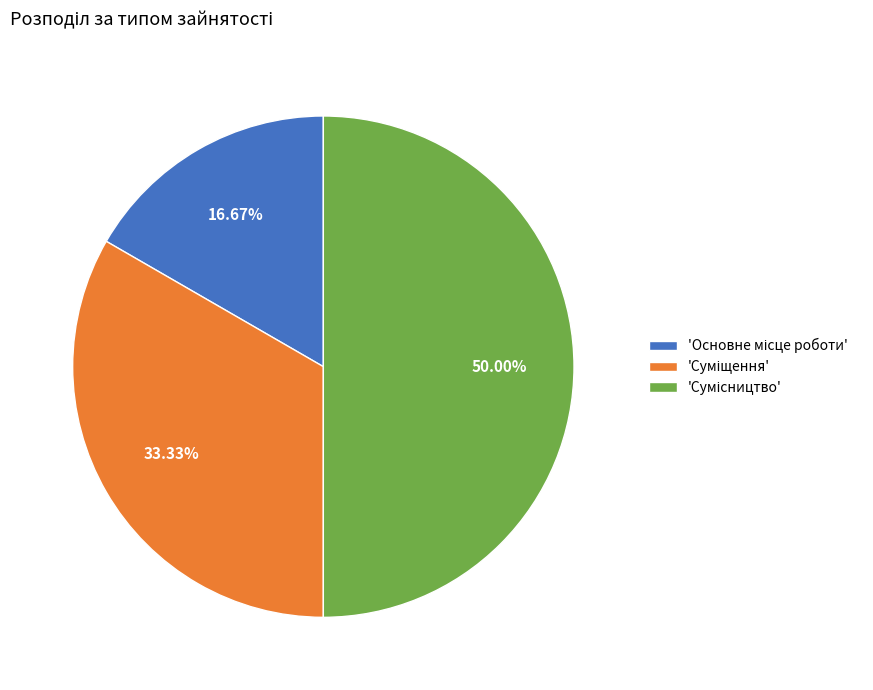

How many slices are in this pie chart?

3